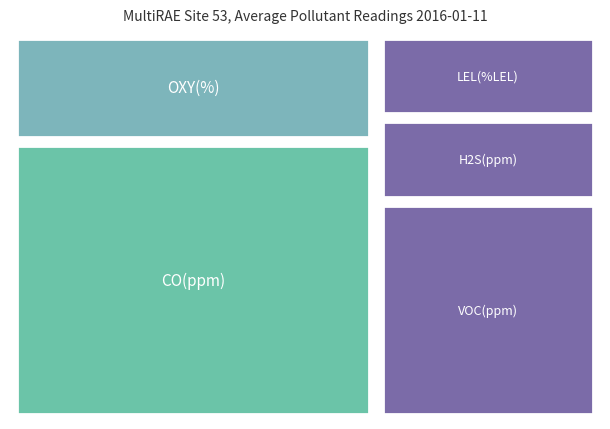

Reading left to right, transcribe all the data shown in this chart.

0.0	20.9	0.0	3.0	0.0